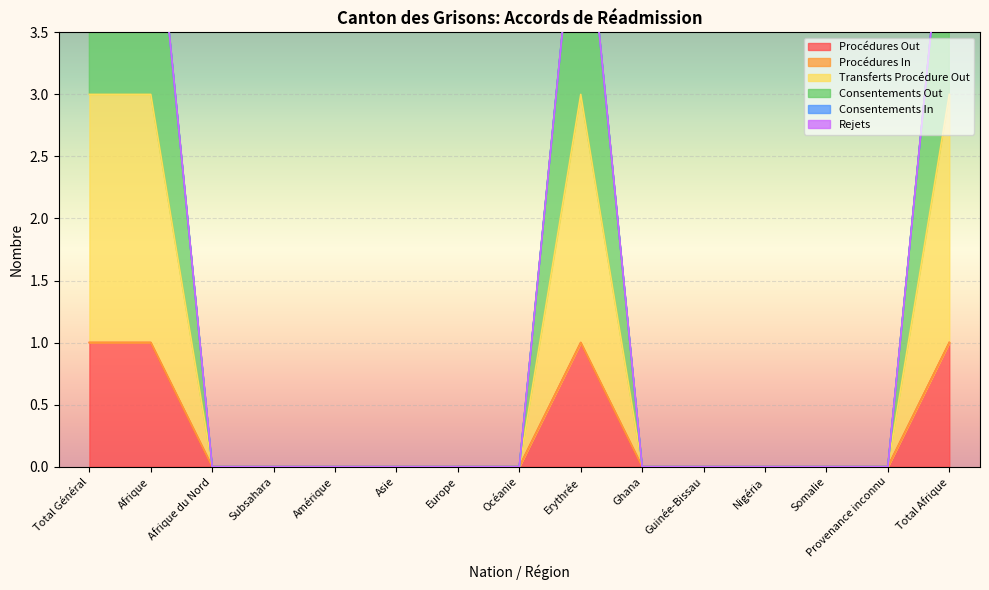

True or false: Procédures Out has a value of 0 at Asie.

True